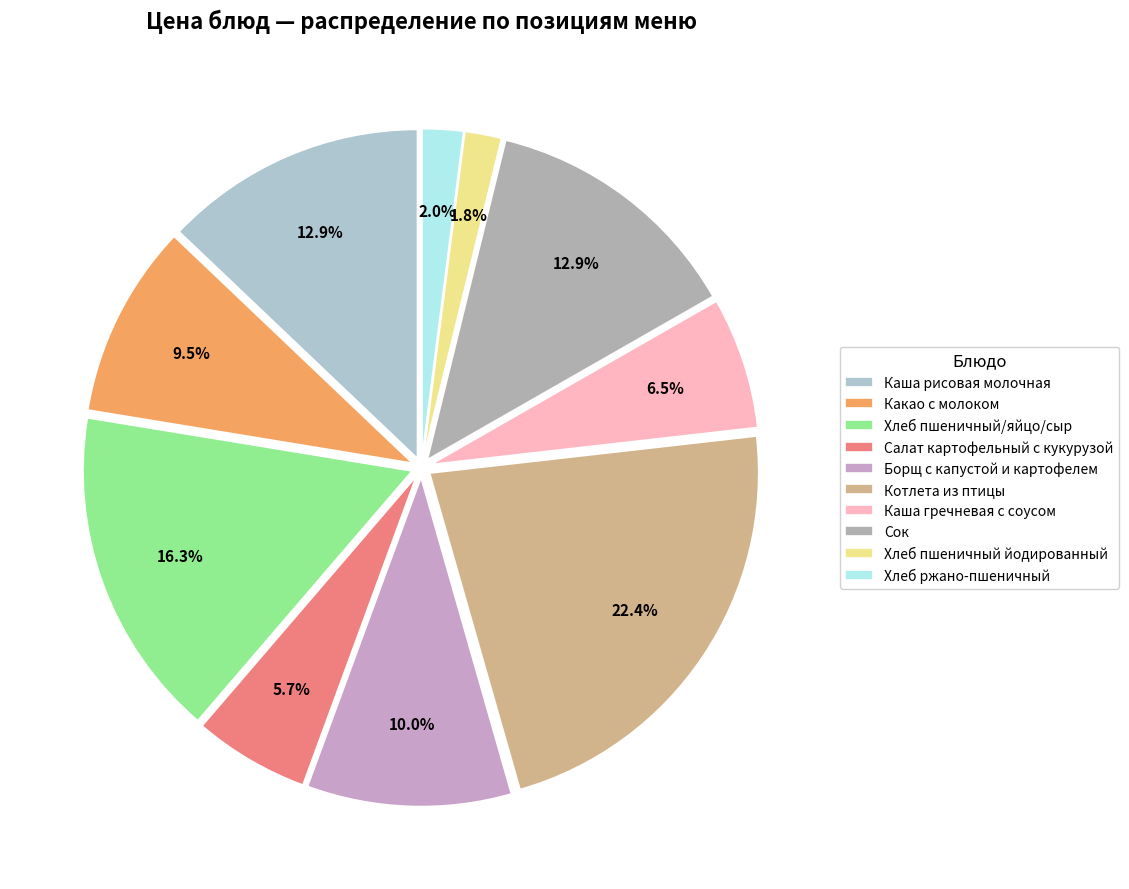

To the nearest percent, what percentage of the pie is Хлеб пшеничный/яйцо/сыр?

16%